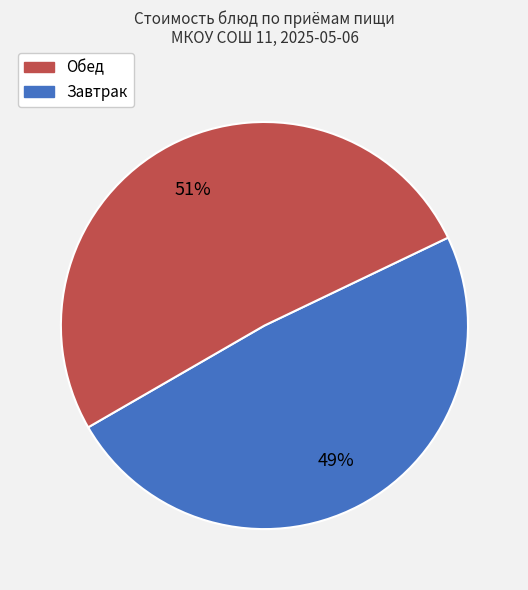

To the nearest percent, what is the average slice percentage?

50%